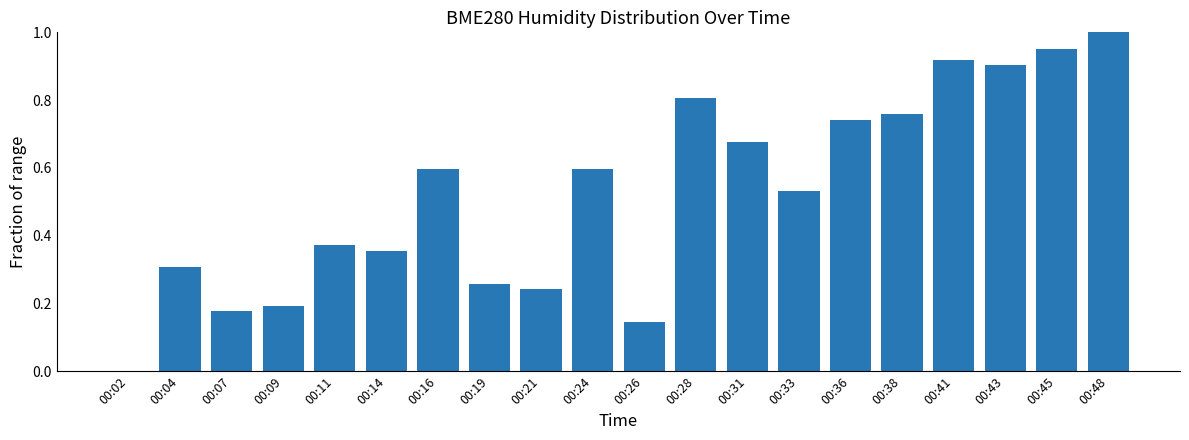

The chart shows a value of 0.0 at 00:02. True or false?

True